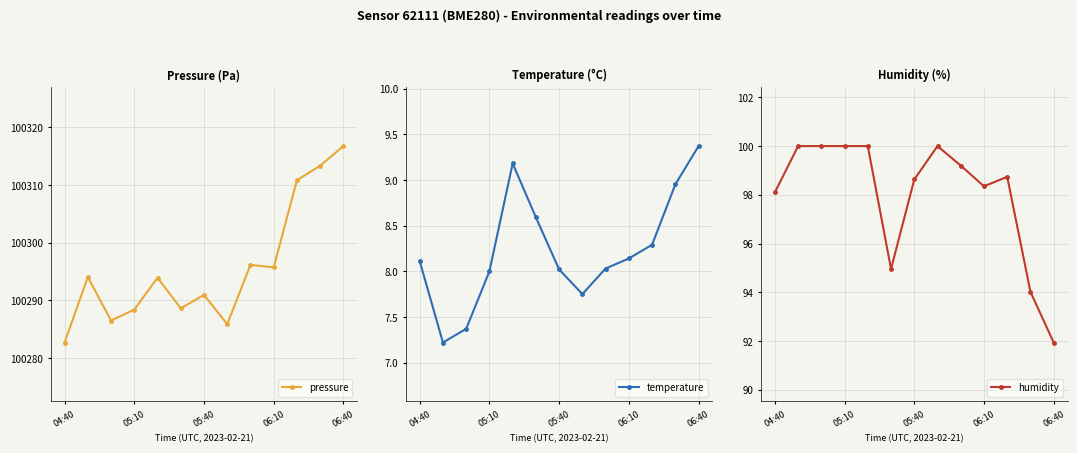

The value of humidity at 06:40 is 91.9. True or false?

True